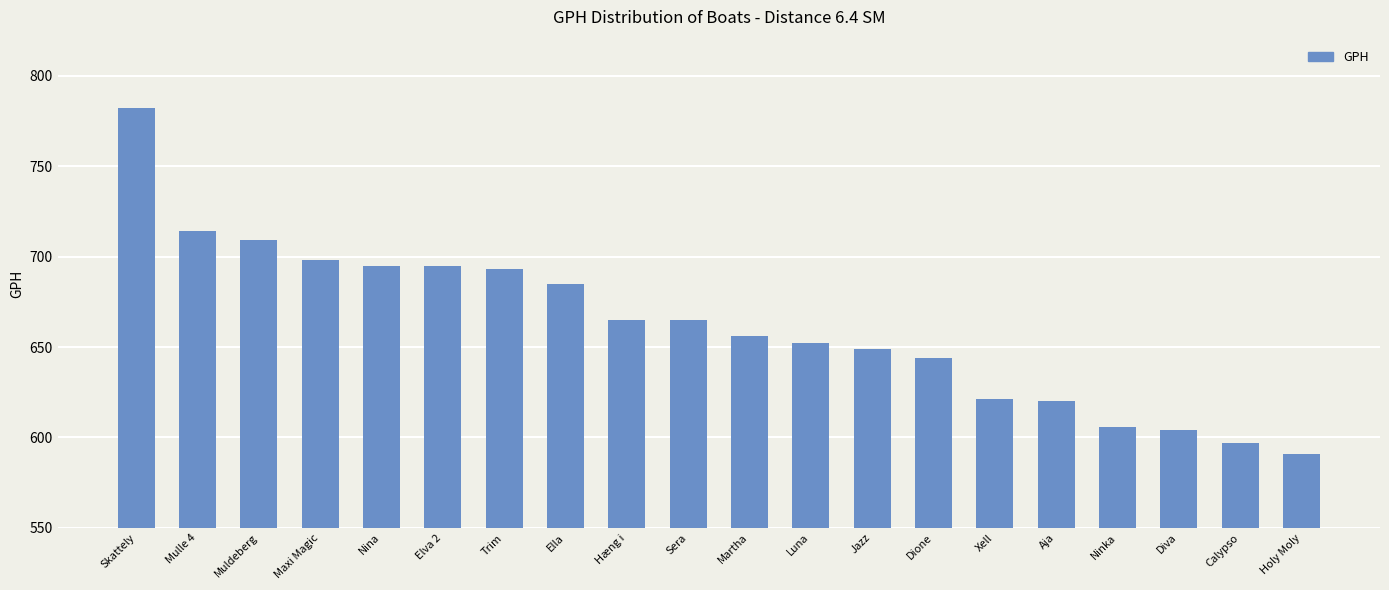

Between Martha and Aja, which is larger?

Martha